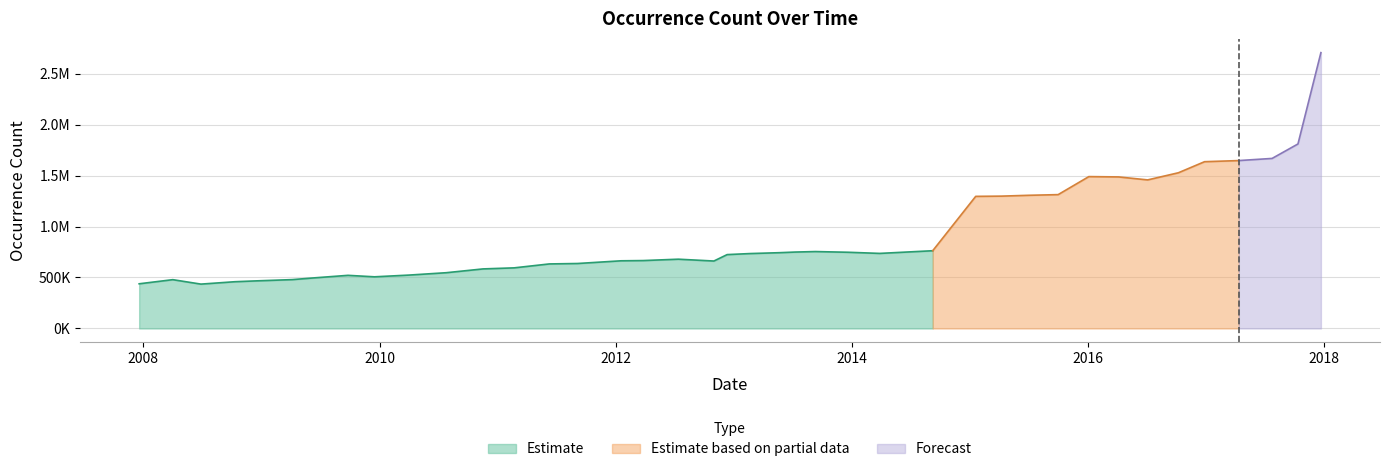

Does the chart display data point markers on the line(s)?

No